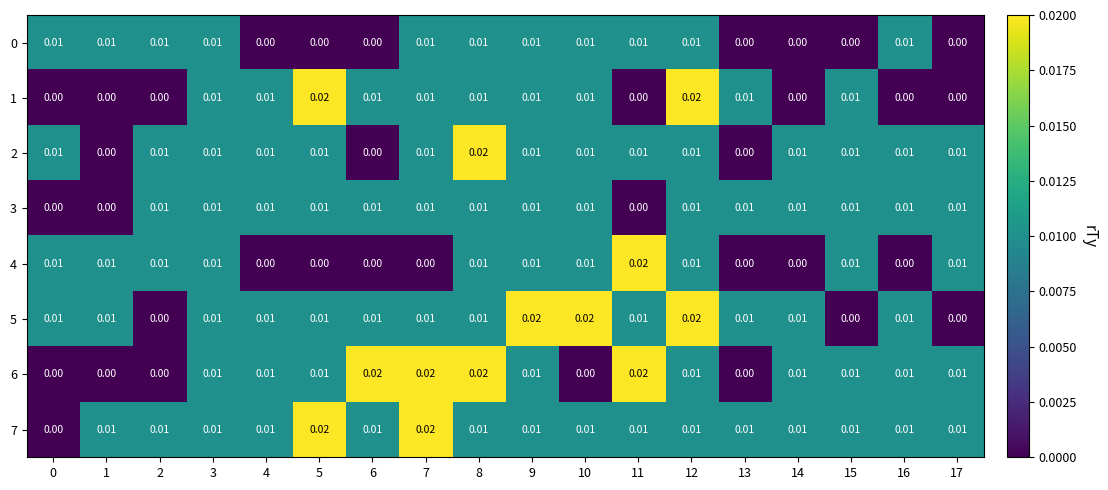

Is the value of 4 at 5 greater than the value of 2 at 9?

No